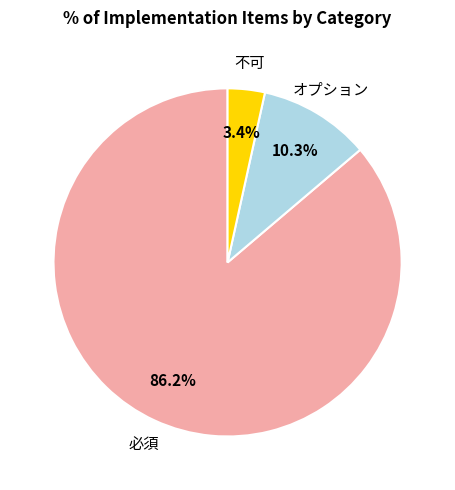

Rank the categories by value from highest to lowest.

必須, オプション, 不可